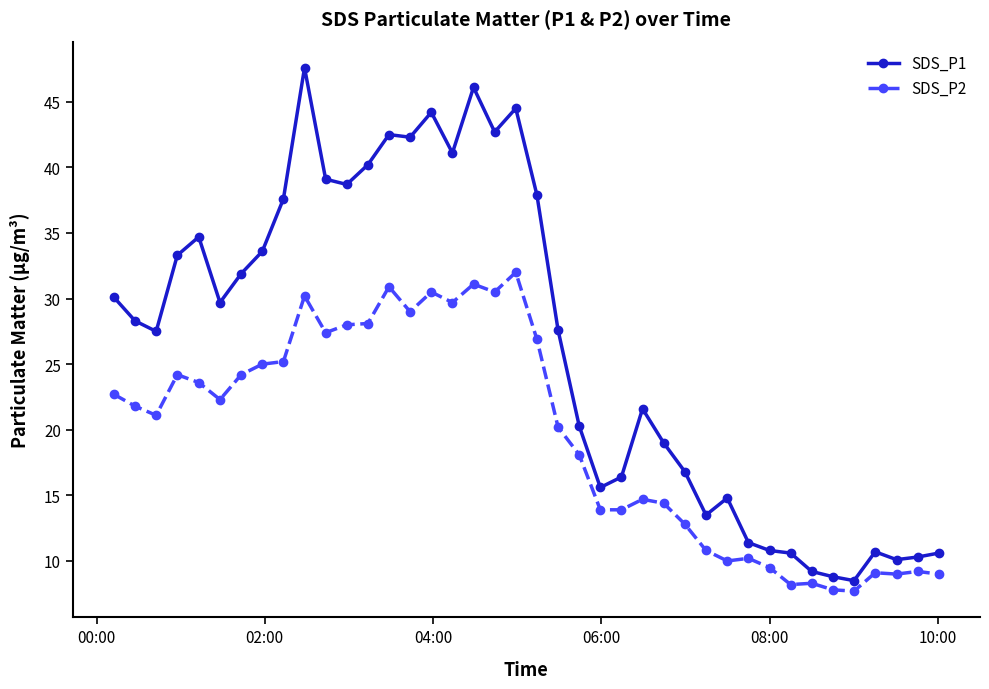

How many lines are shown in the chart?

2